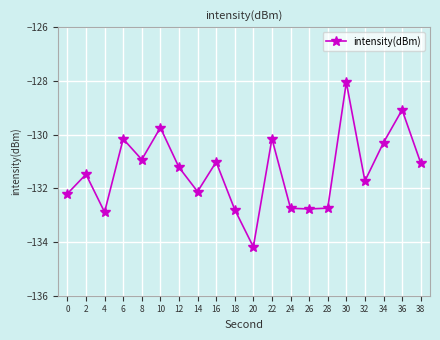

At which label does the data first exceed -131?

6